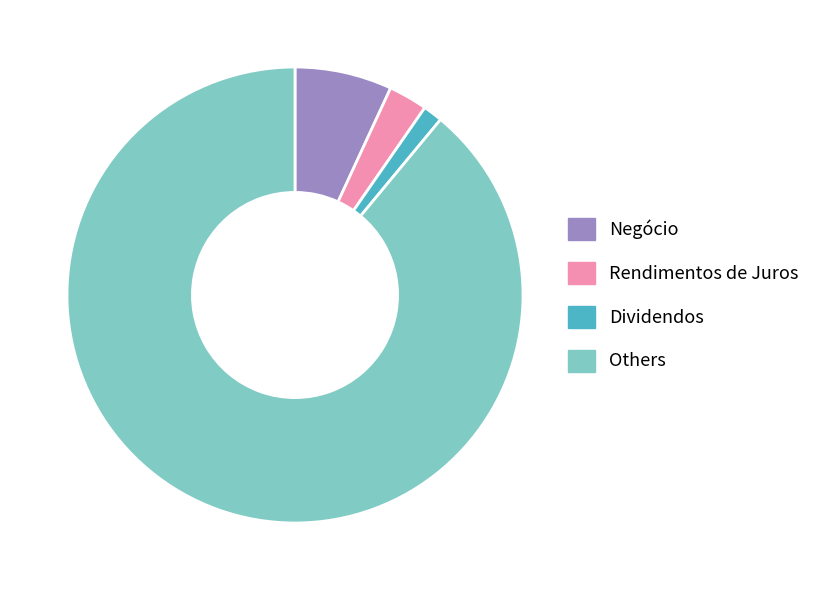

How many segments does this pie chart have?

4